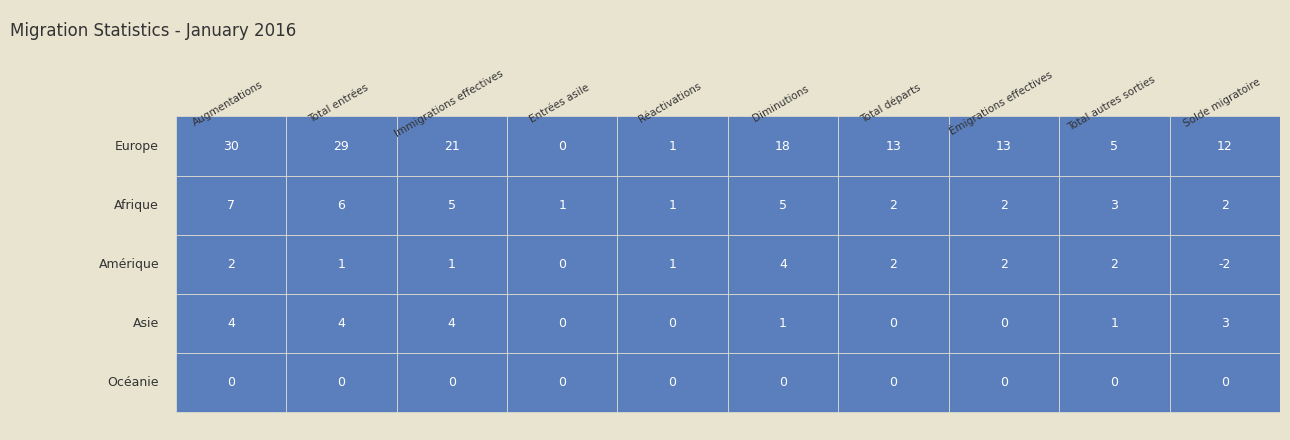

Rank the series by their maximum value, from highest to lowest.

Europe, Afrique, Amérique, Asie, Océanie